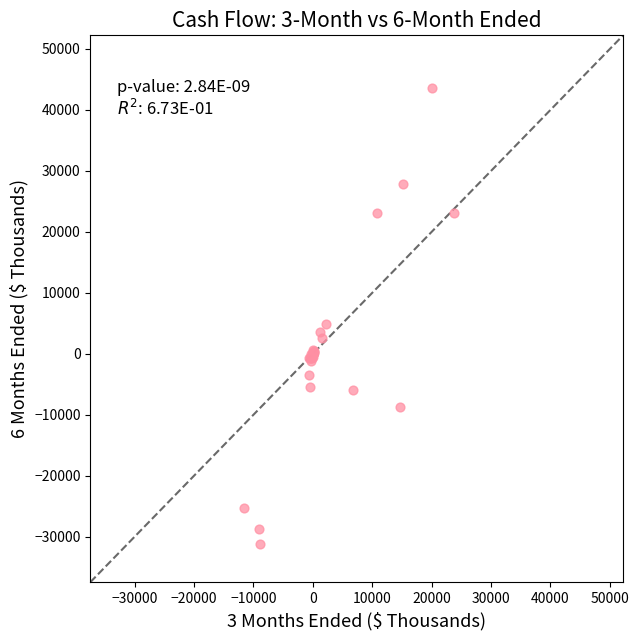

What Y value in the scatter plot is closest to 6161?

4931